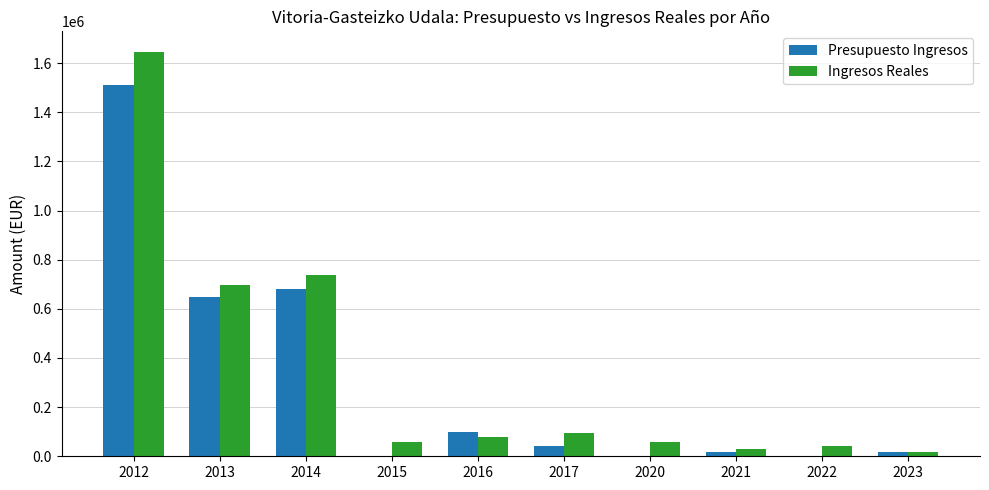

Are the bars grouped side by side (vs. stacked)?

Yes